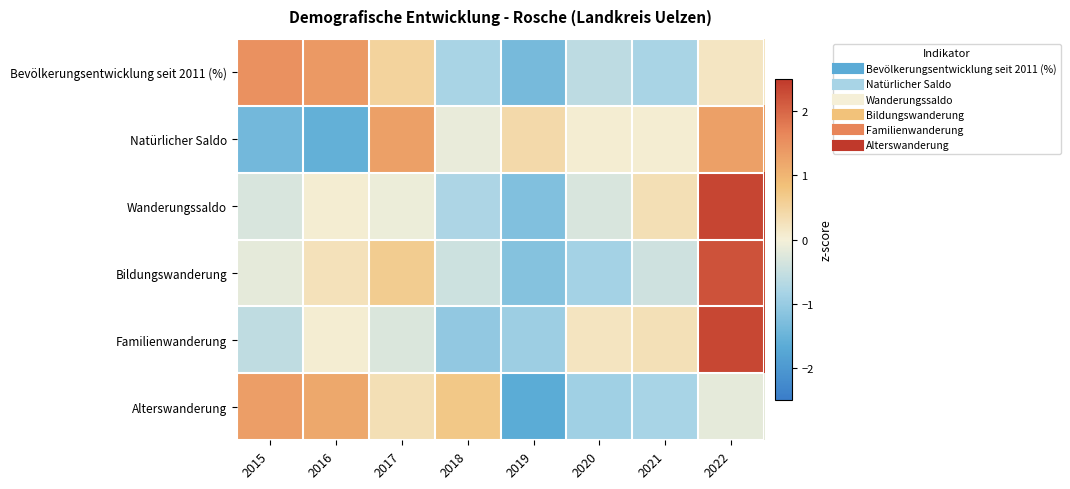

Which series changed the most between 2015 and 2019?

Alterswanderung